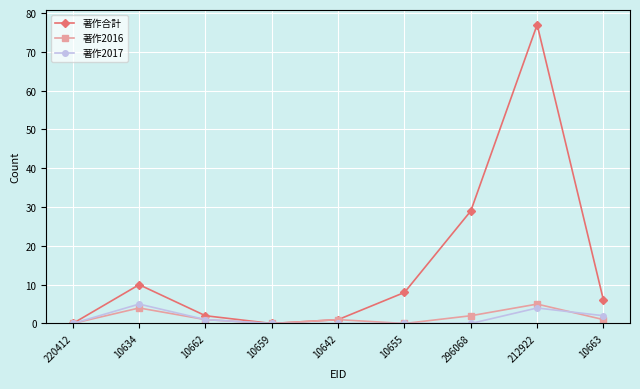

Reading left to right, transcribe all the data shown in this chart.

著作合計: 0	10	2	0	1	8	29	77	6
著作2016: 0	4	1	0	1	0	2	5	1
著作2017: 0	5	1	0	0	0	0	4	2